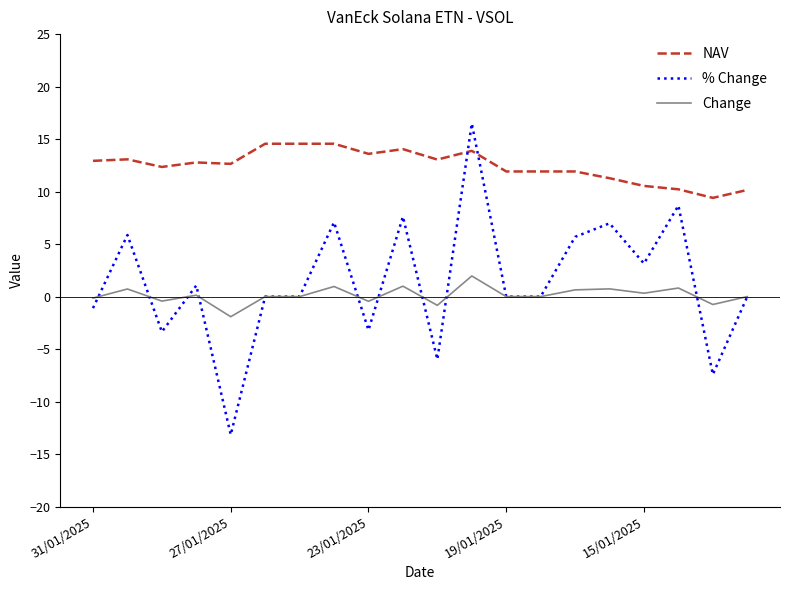

What is the highest value of the % Change series?

16.5